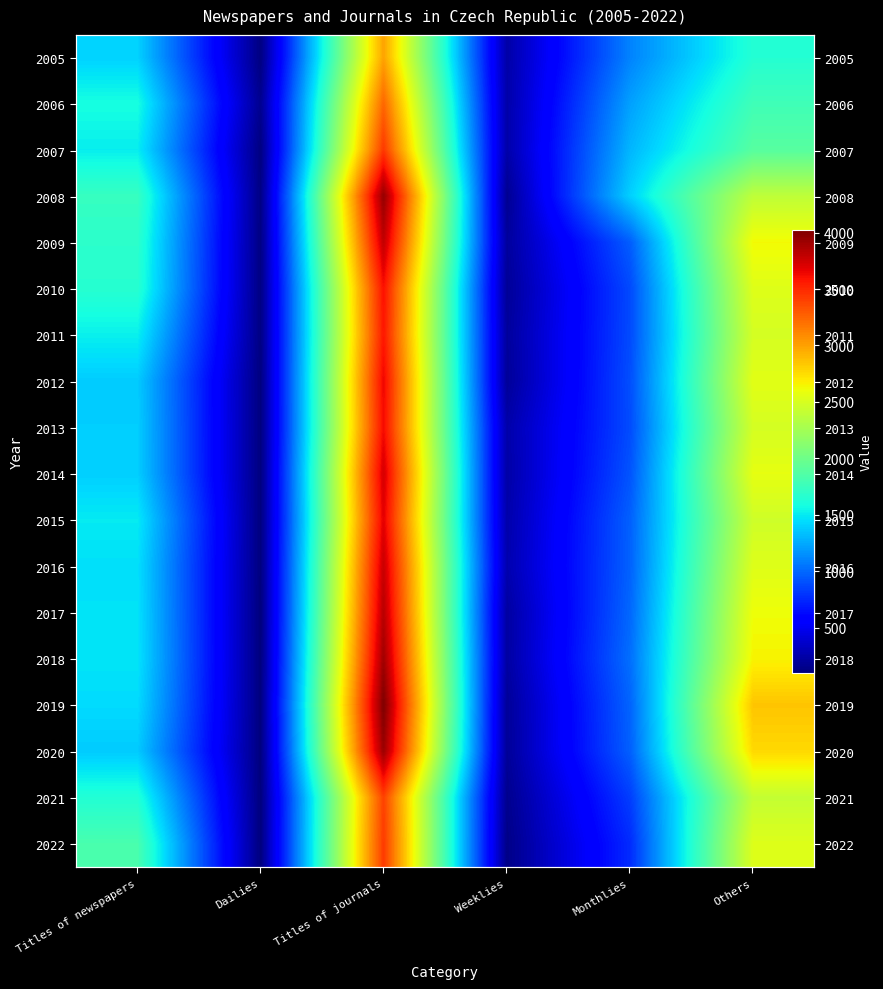

What is the sum of the 2011 values at Titles of newspapers and Dailies?

1647